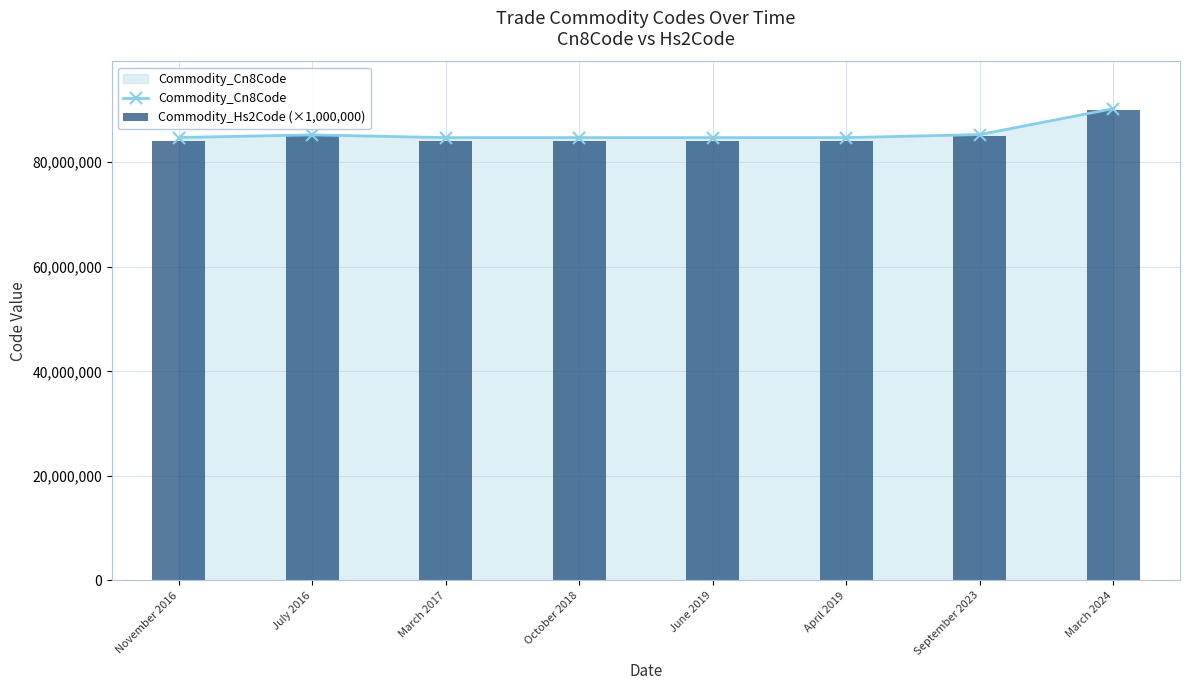

Reading left to right, extract all data points from this chart.

Commodity_Cn8Code: 84735080	85238010	84713000	84717020	84713000	84719000	85299092	90258040
Commodity_Hs2Code (×1,000,000): 84000000	85000000	84000000	84000000	84000000	84000000	85000000	90000000